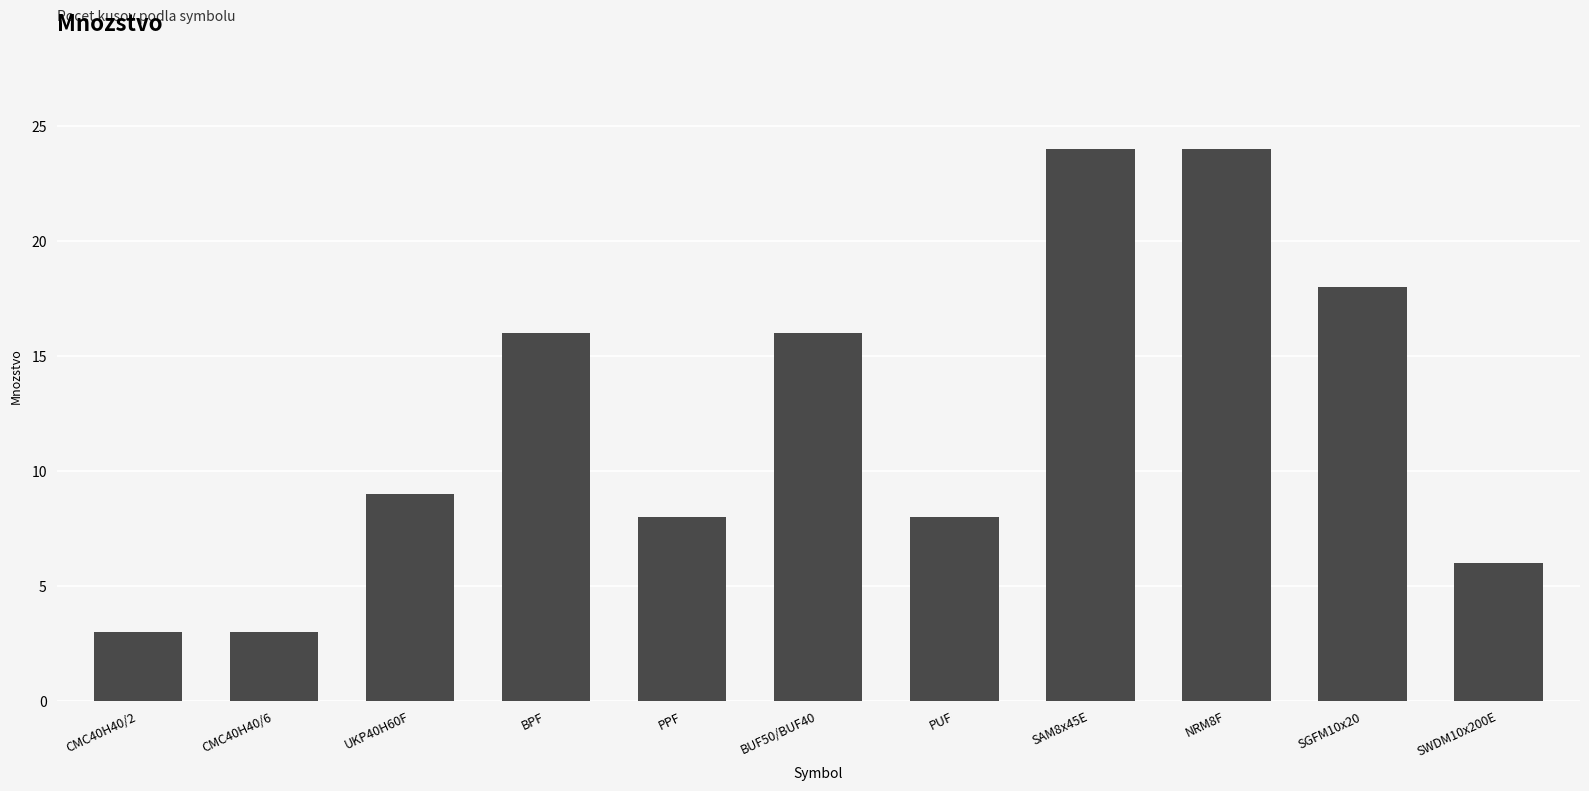

How many bars are there in total?

11